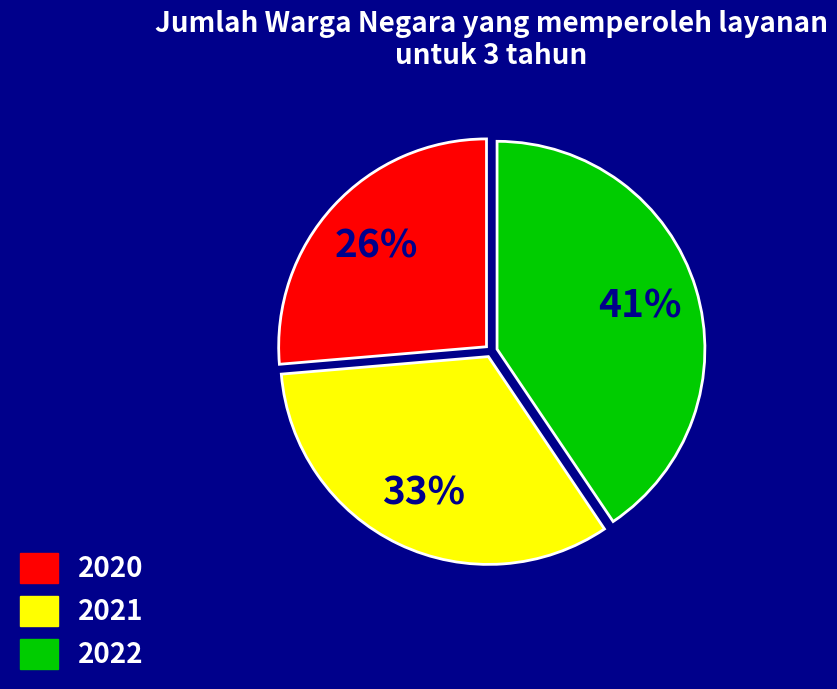

Which slice is the smallest?

2020